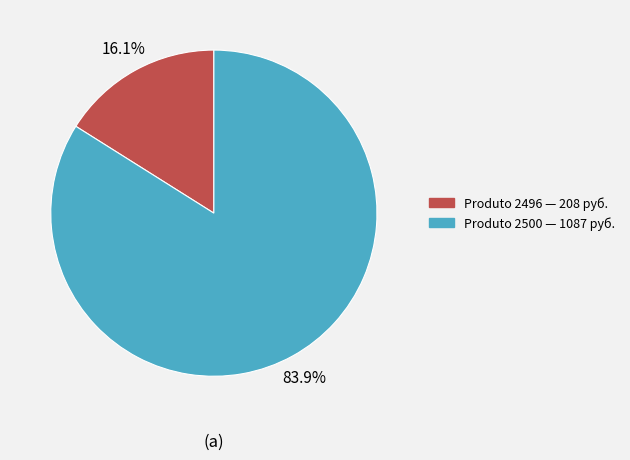

Does any single category account for the majority?

Yes